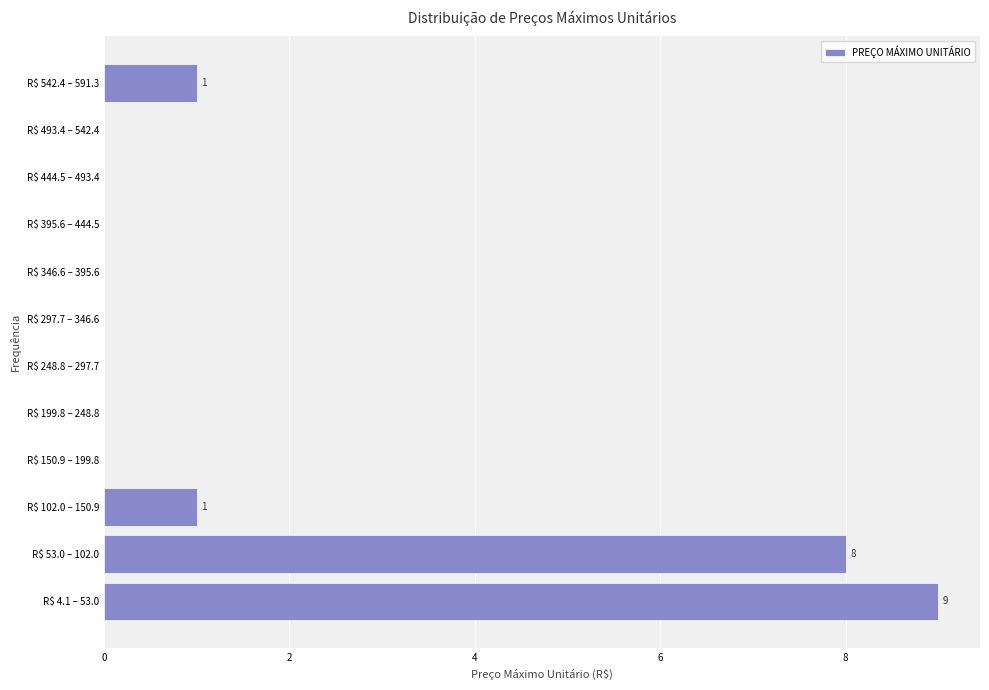

The value at R$ 444.5 – 493.4 is 4. True or false?

False